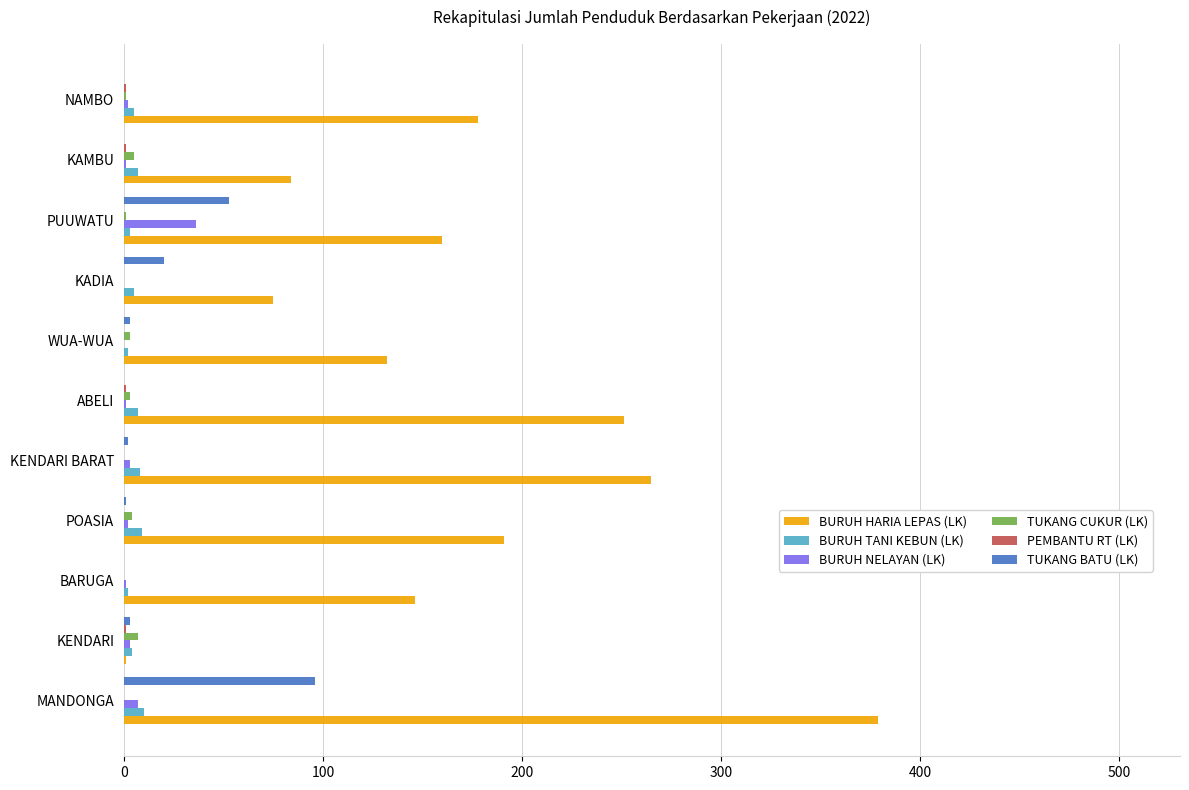

Which label corresponds to the largest value in the chart?

MANDONGA